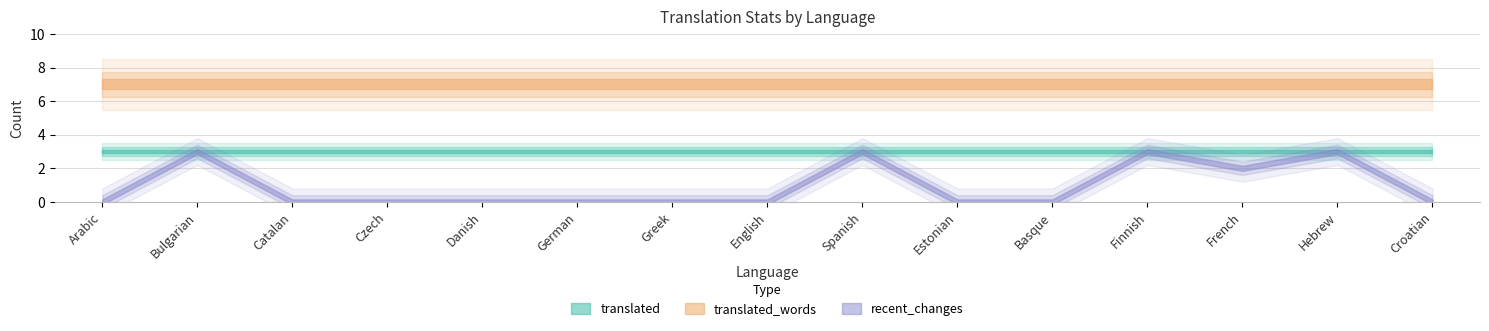

How many positive values does the recent_changes series have?

5